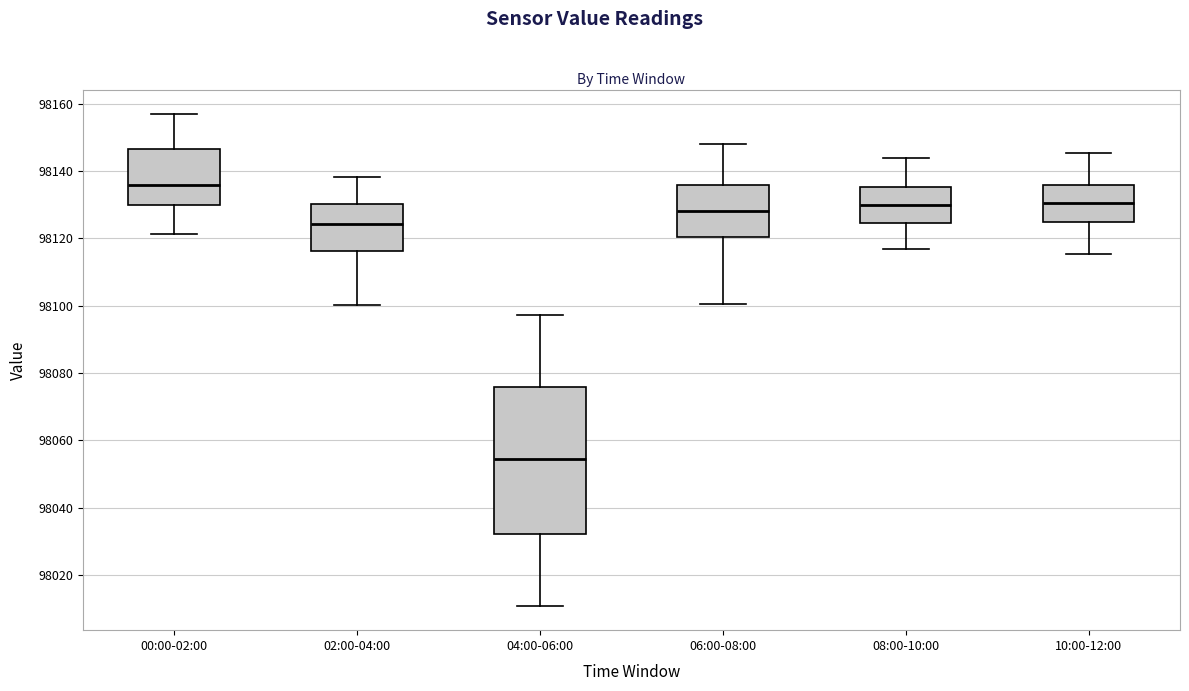

Reading left to right, read every box against the y-axis: the position of its median line, the range the box covers, and the ends of its whiskers. The values are not printed on the chart, so give them approximately, as read against the axis.

00:00-02:00: median 98136, box 98130 to 98146, whiskers 98122 to 98156
02:00-04:00: median 98124, box 98116 to 98130, whiskers 98100 to 98138
04:00-06:00: median 98054, box 98032 to 98076, whiskers 98010 to 98098
06:00-08:00: median 98128, box 98120 to 98136, whiskers 98100 to 98148
08:00-10:00: median 98130, box 98124 to 98136, whiskers 98118 to 98144
10:00-12:00: median 98130, box 98126 to 98136, whiskers 98116 to 98146